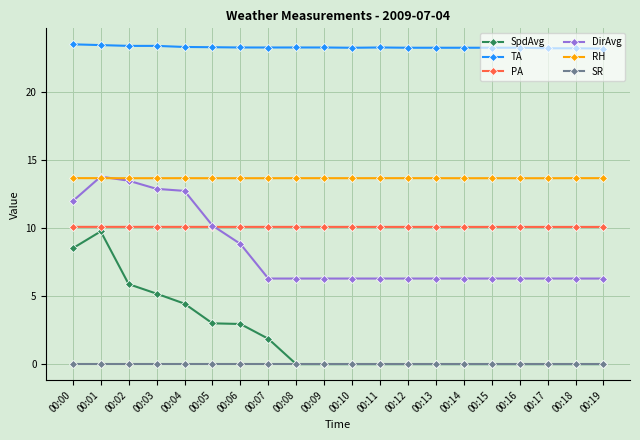

Count the RH values in the range 13 to 14.

20